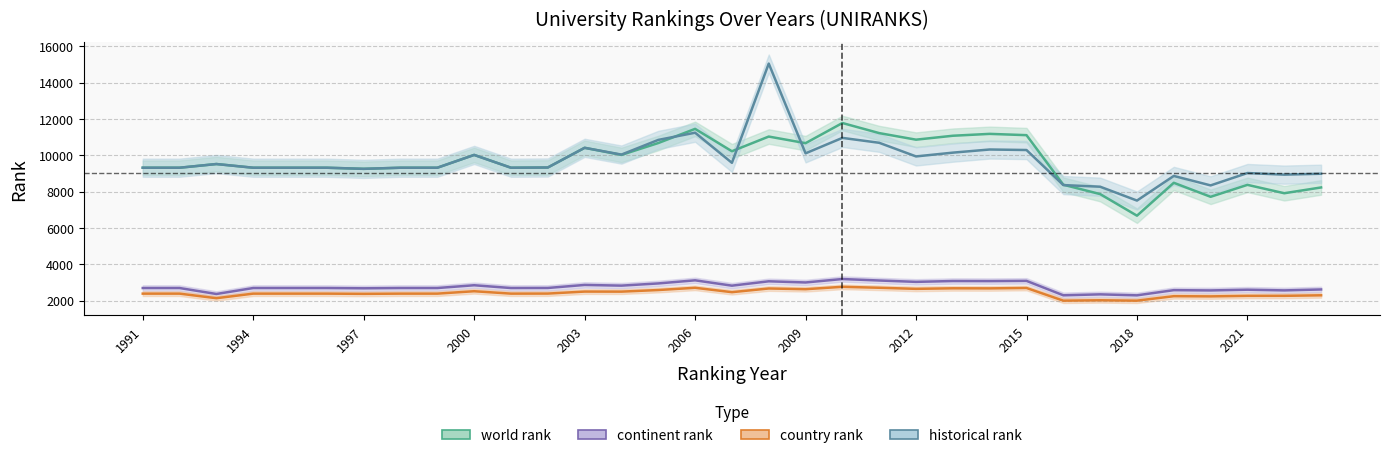

How many distinct data groups are displayed?

4